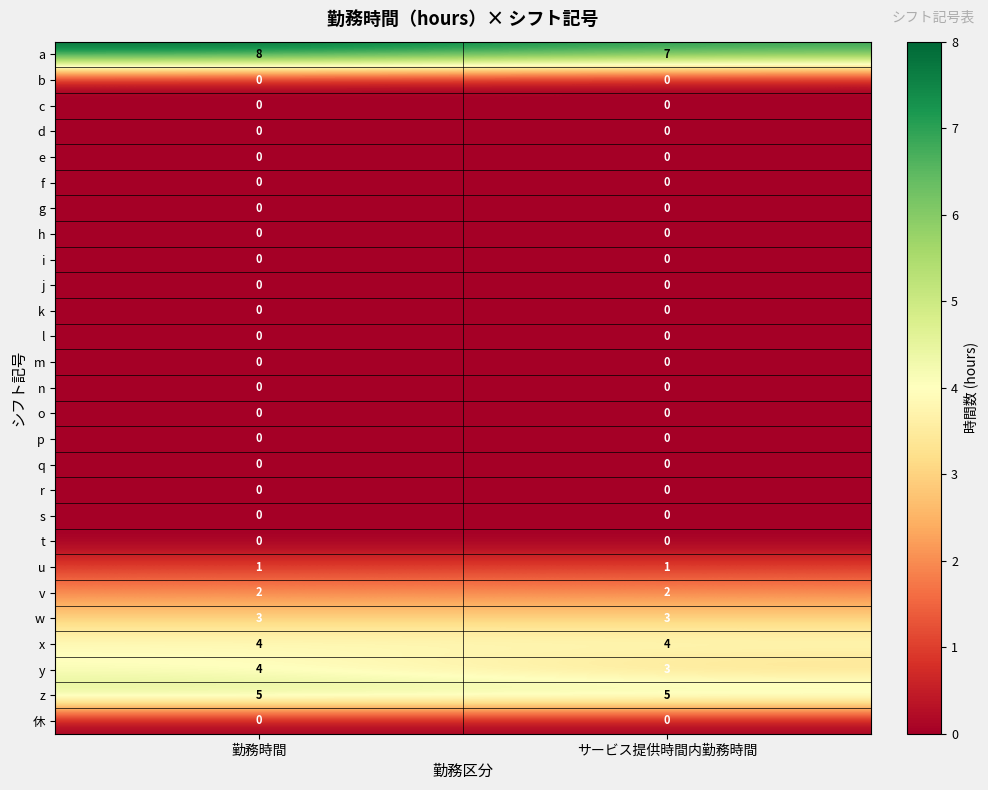

What is the approximate value of a at 勤務時間?

8